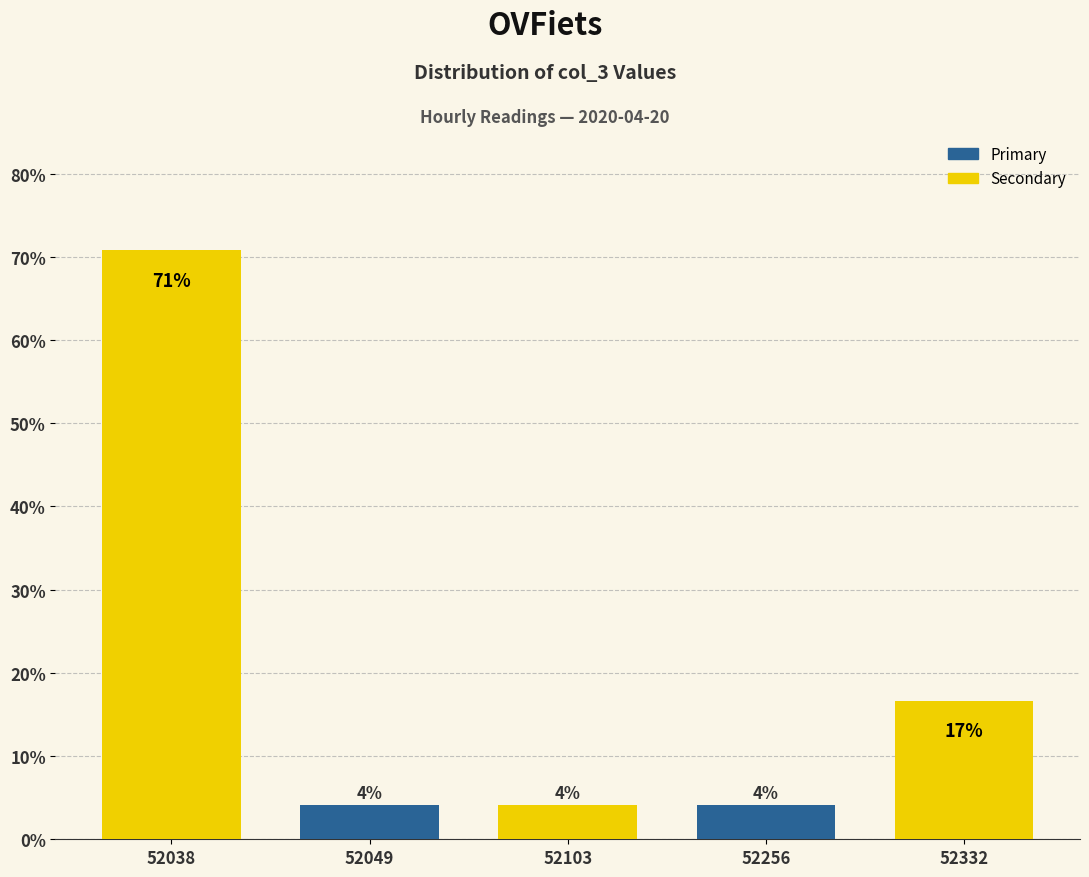

How many bars are there in total?

5